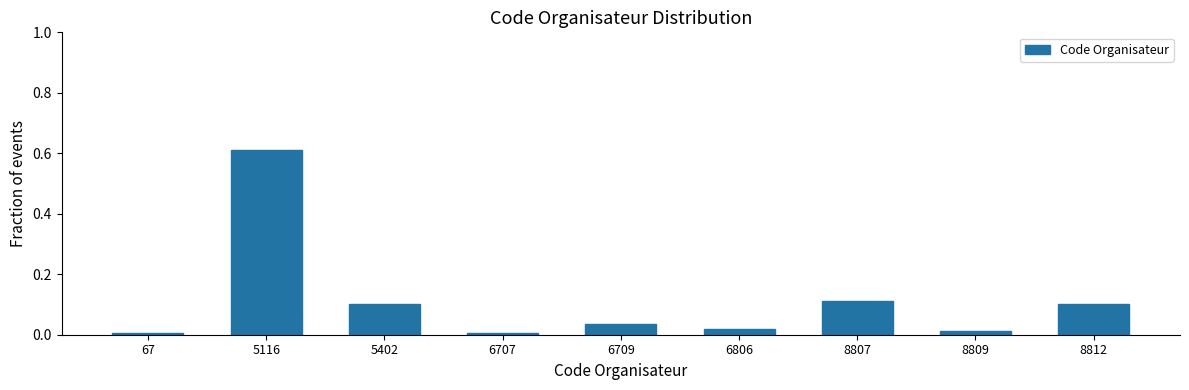

At which category does the chart reach its peak across all series?

5116